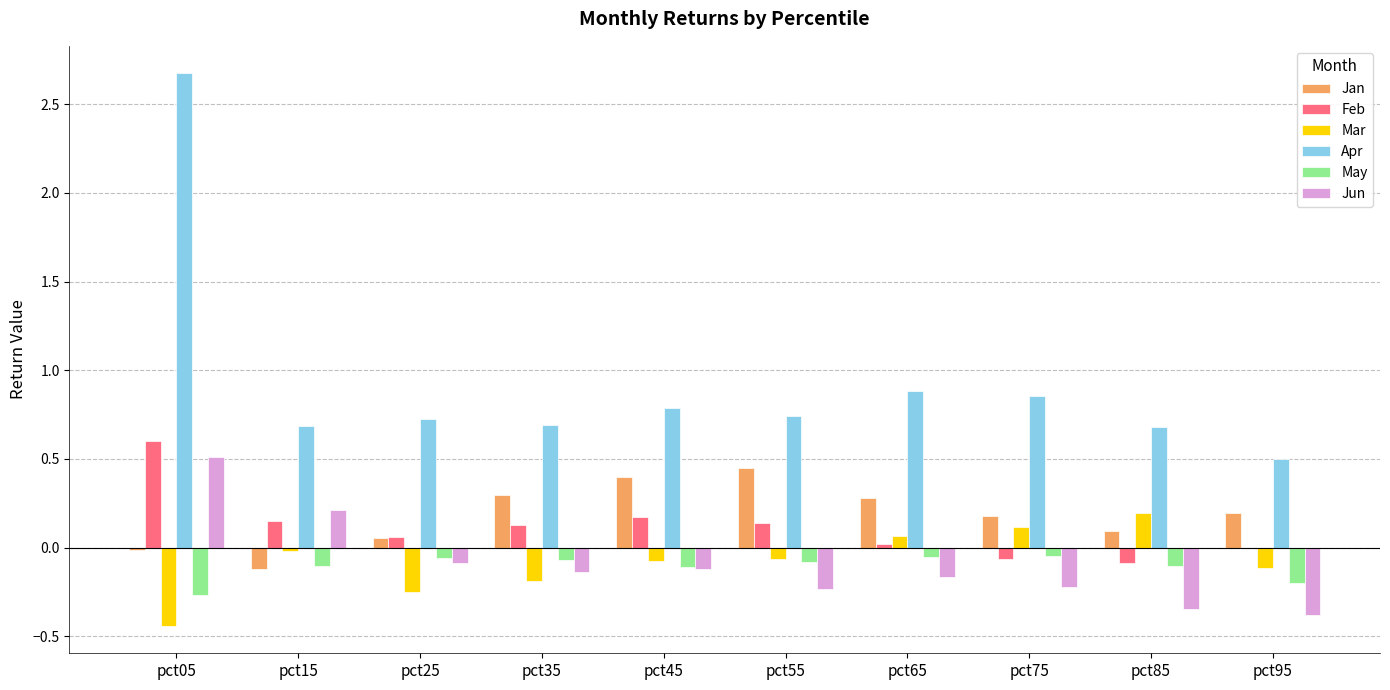

The value of Jan at pct25 is 0.1. True or false?

True